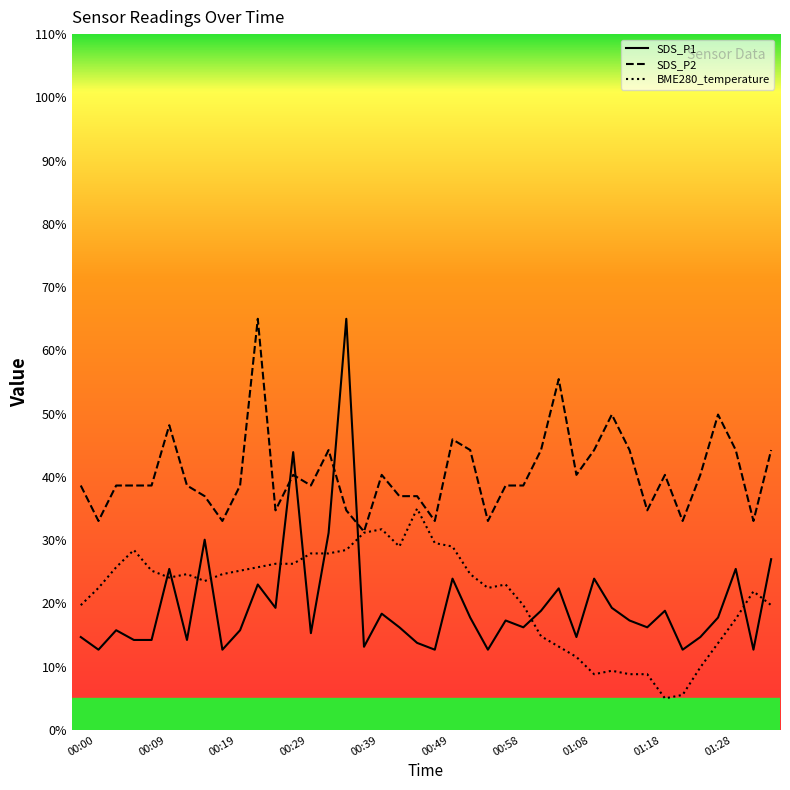

Which series has the largest total across all categories?

SDS_P2